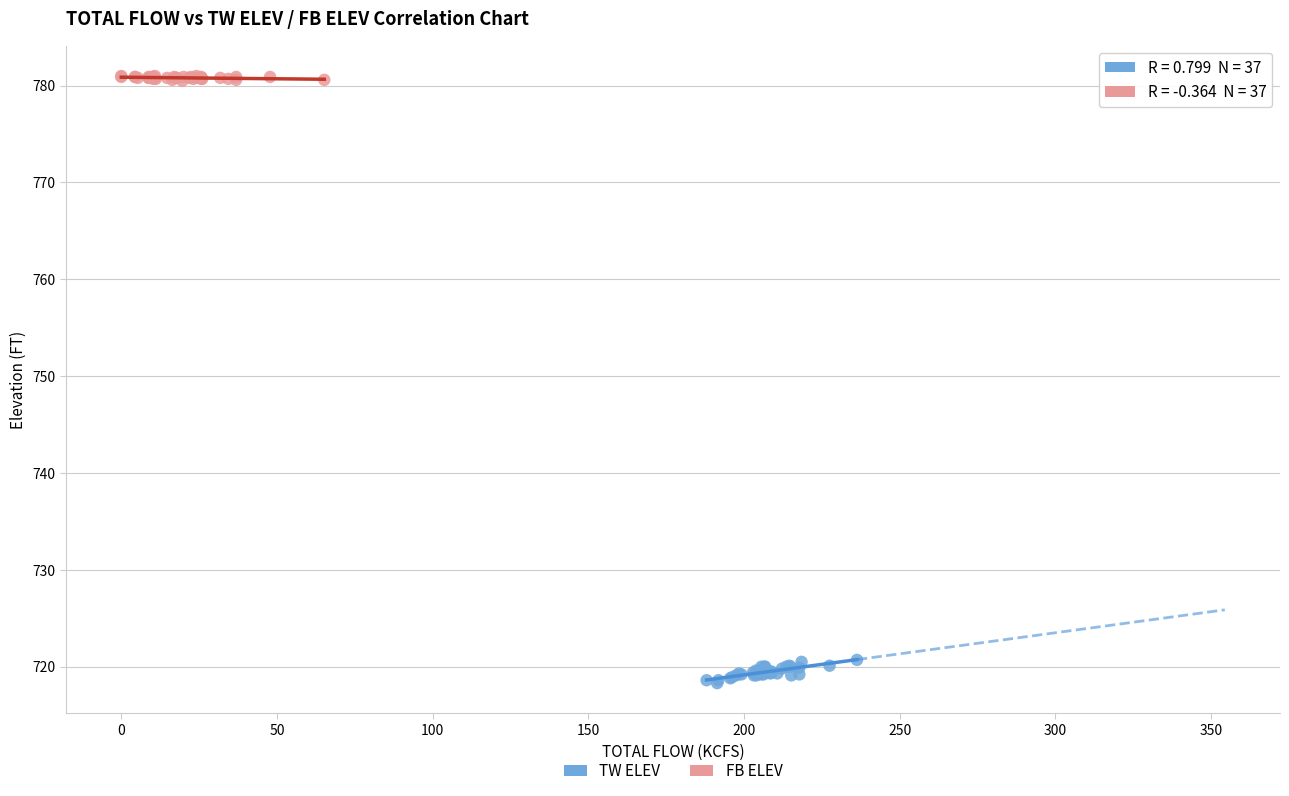

Which series has the widest spread of Y values?

TW ELEV